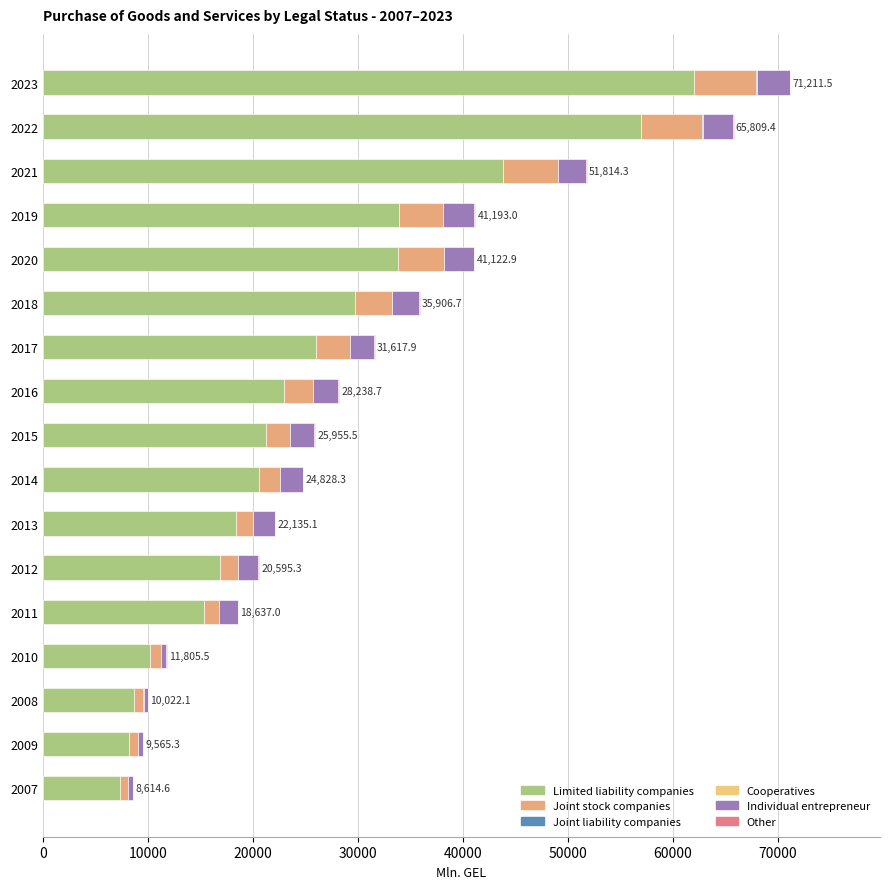

How many data points in Limited liability companies are above 21302?

9